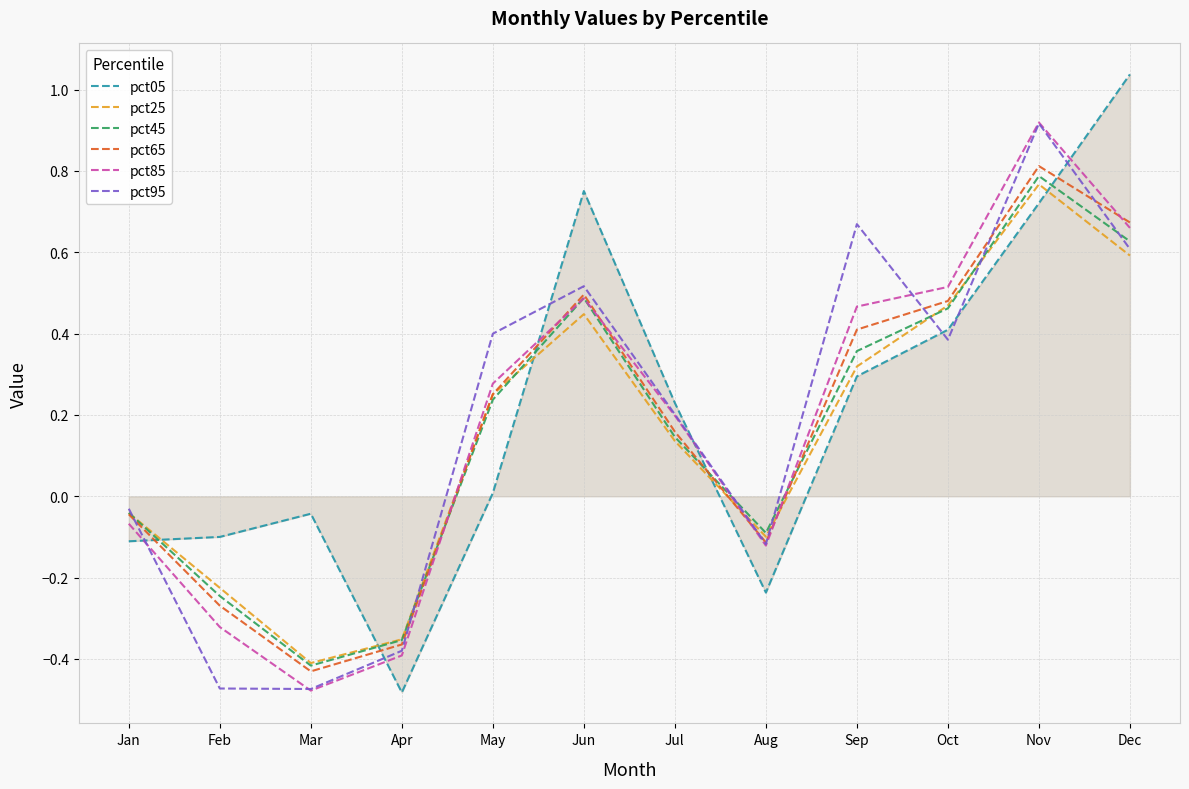

At which label does pct45 reach its peak?

Nov